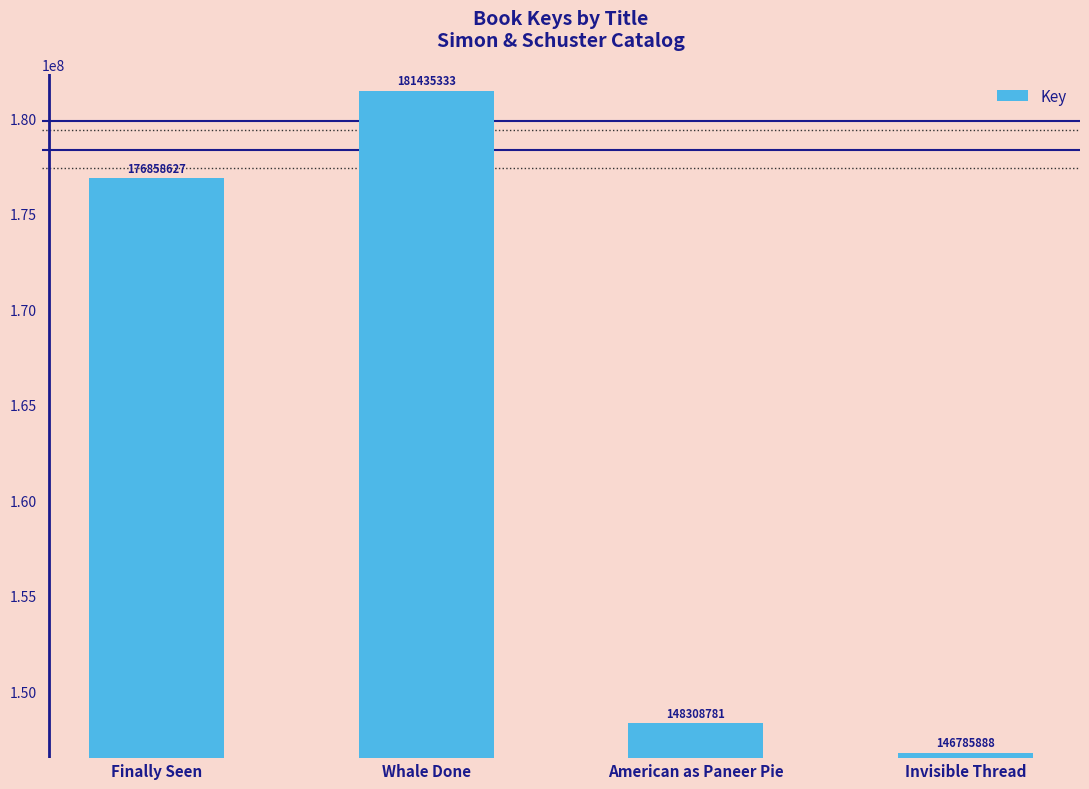

What is the difference between the second highest and second lowest values?

28549846